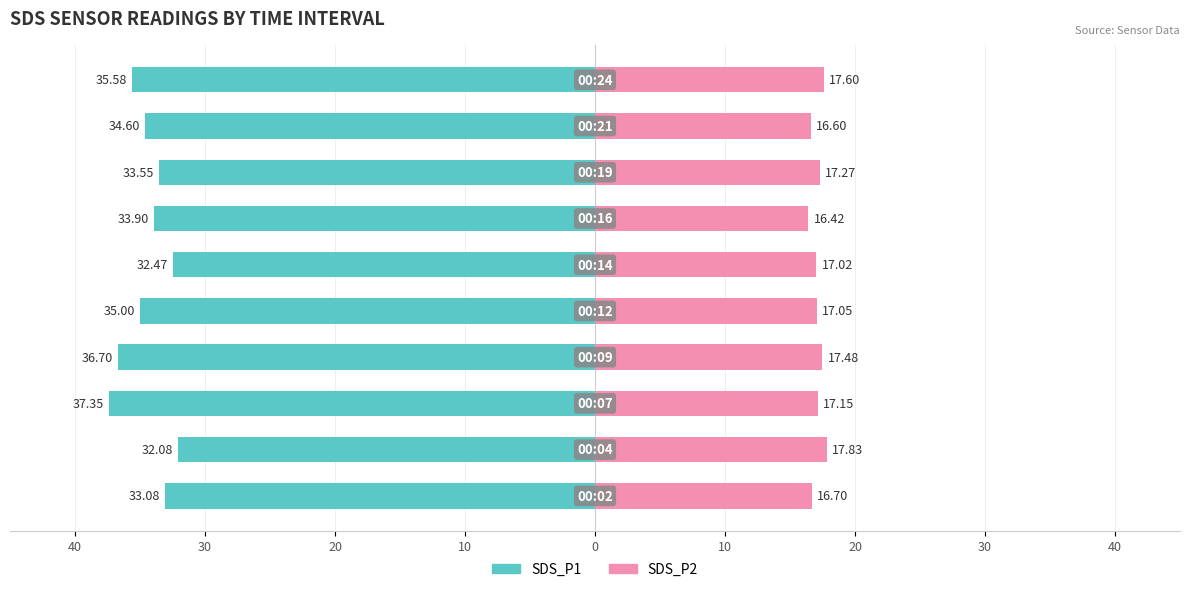

Is it true that SDS_P2 equals 25.3 at 40?

False